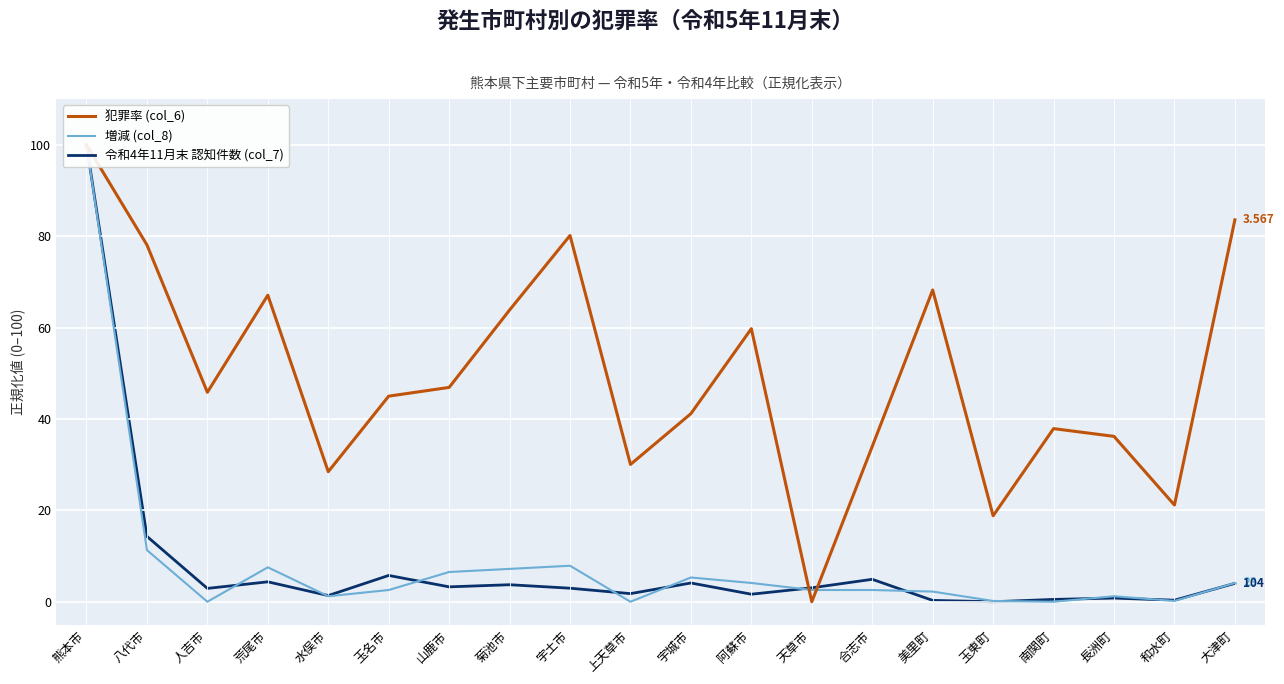

How many positive values does the 令和4年11月末 認知件数 (col_7) series have?

19